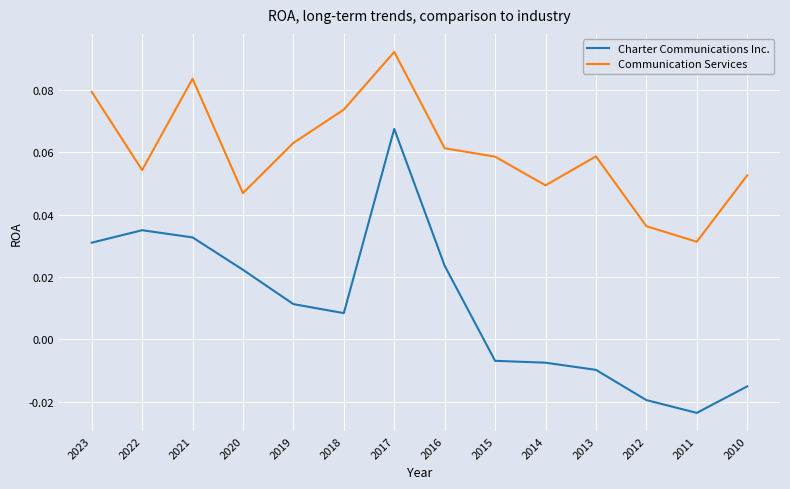

At which category is the sum across all series the highest?

2017